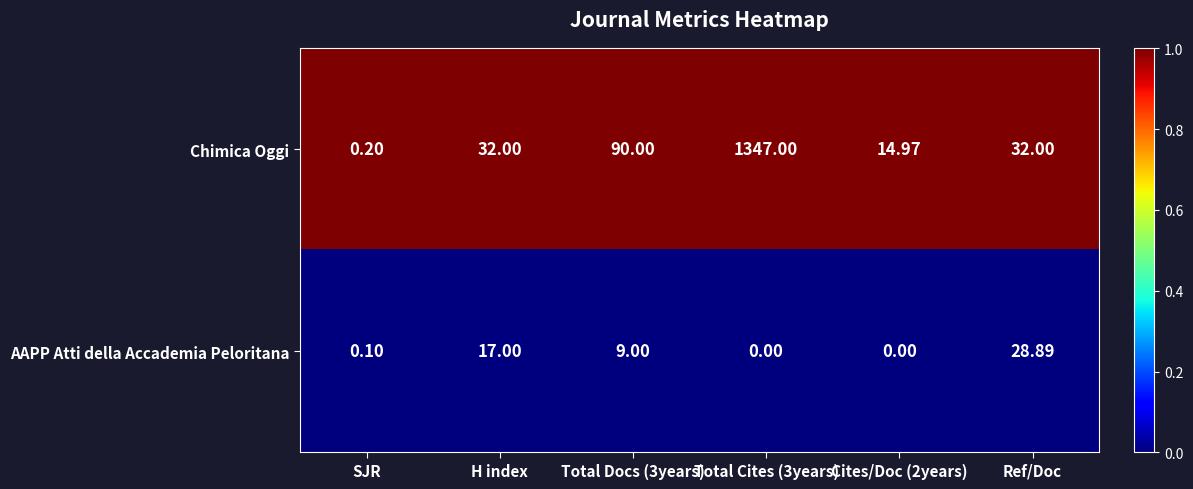

What is the difference between the highest and lowest values at SJR?

0.1